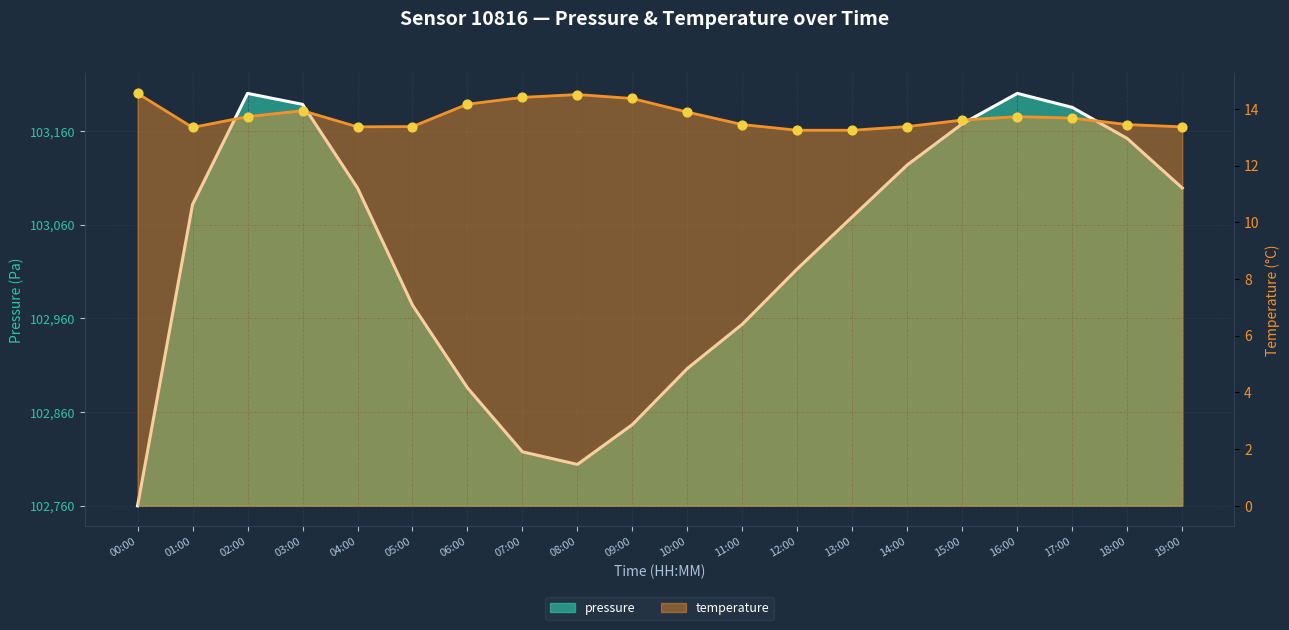

Which series contains the highest Y value?

pressure